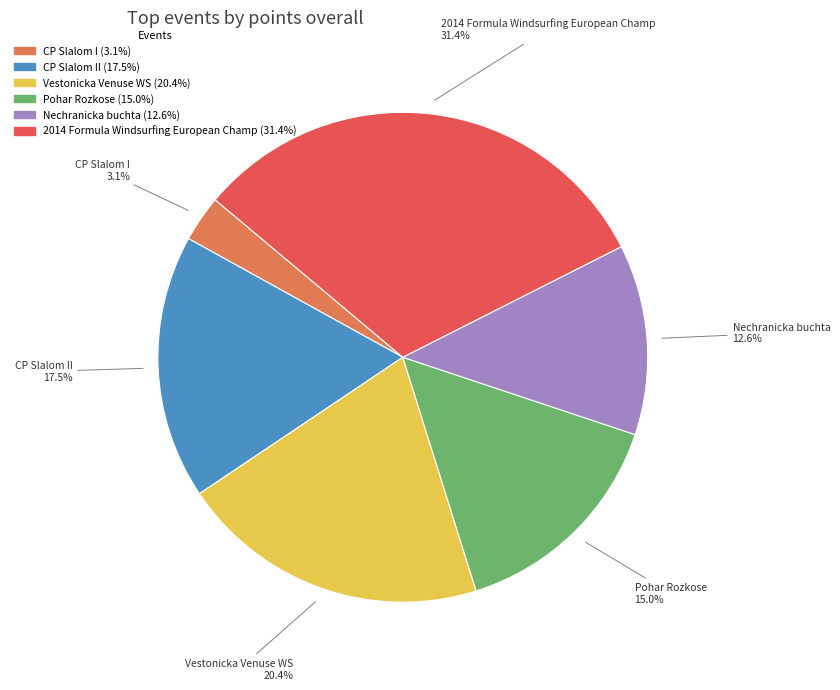

How many segments does this pie chart have?

6